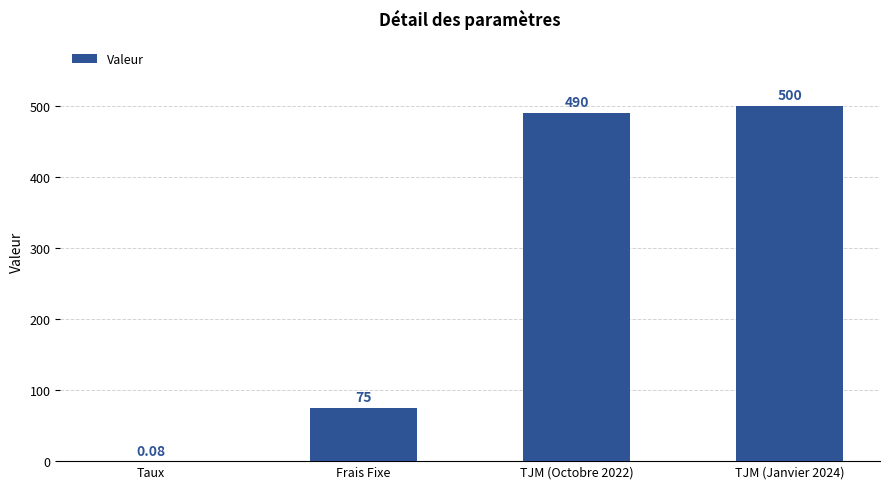

At which label is the value closest to 250?

Frais Fixe